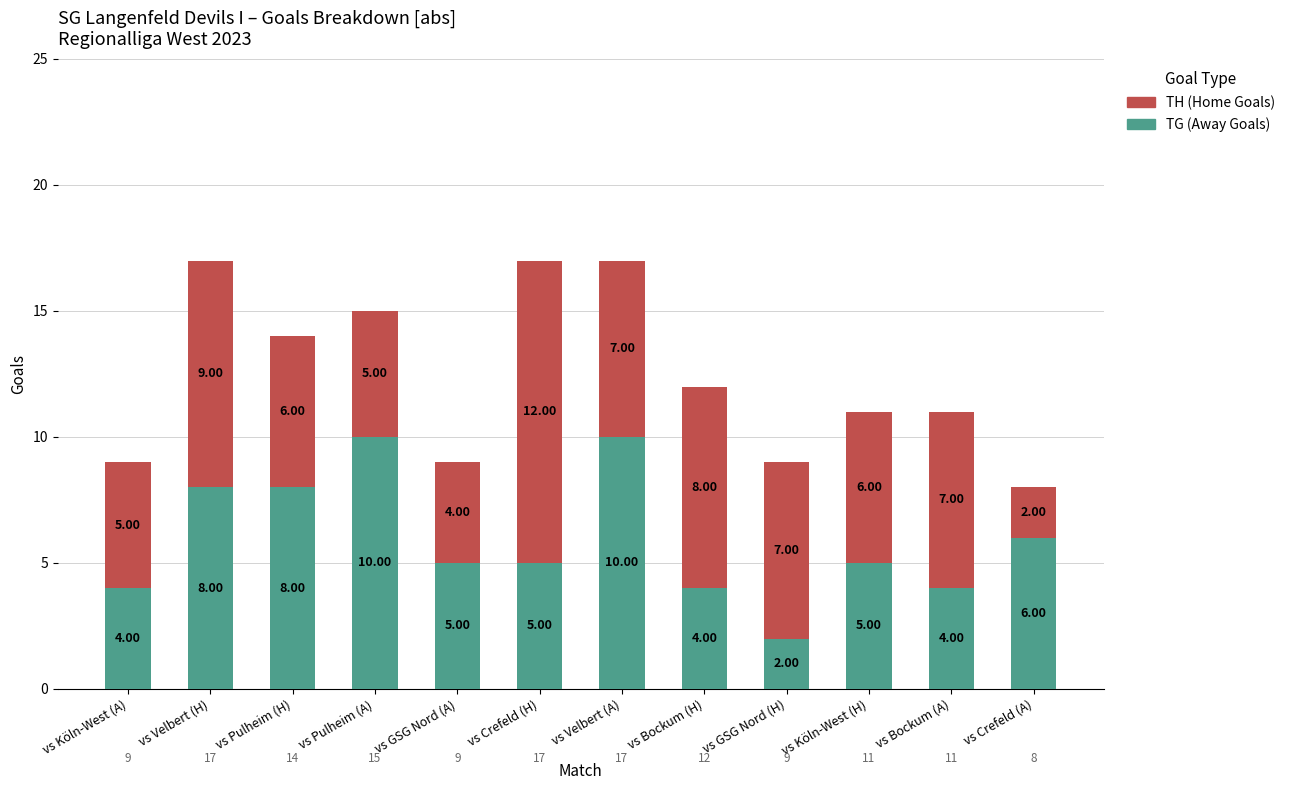

What is the difference between the maximum and second lowest values in the TG (Away Goals) series?

6